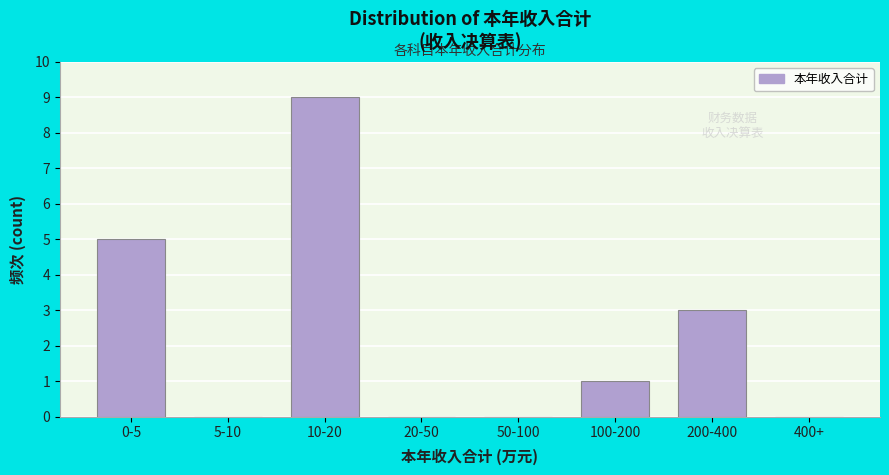

Reading right to left, what are all the values shown in this chart?

400+=0	200-400=3	100-200=1	50-100=0	20-50=0	10-20=9	5-10=0	0-5=5